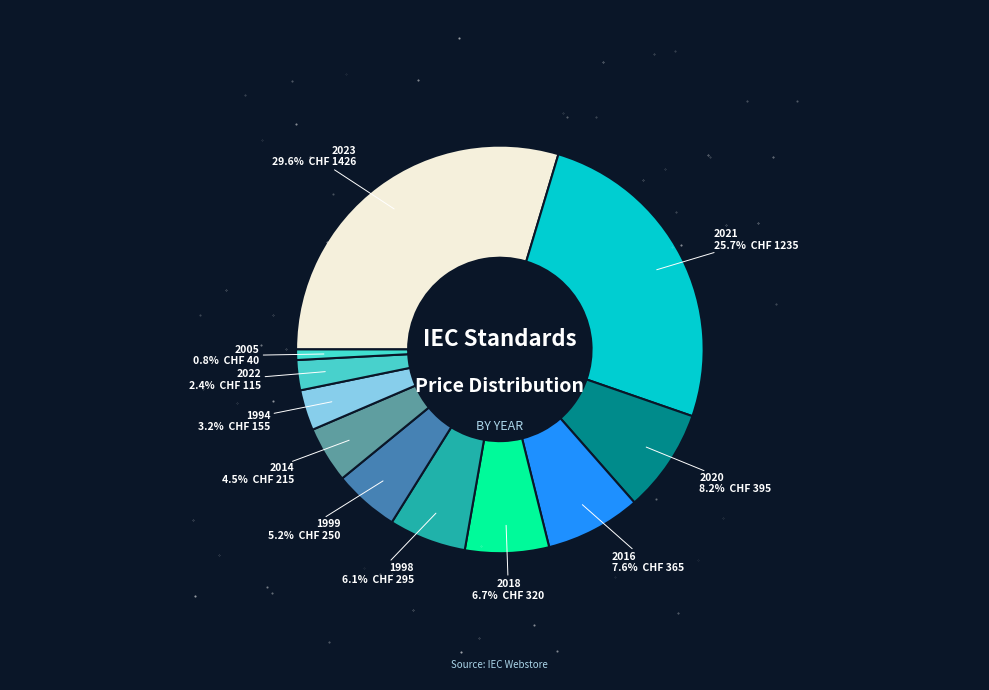

Count the number of slices in the pie.

11